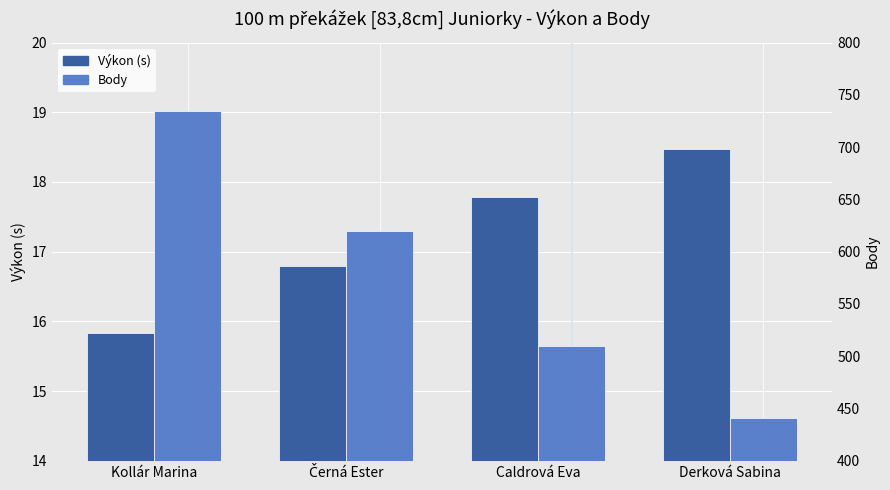

What position from the left is Černá Ester?

2